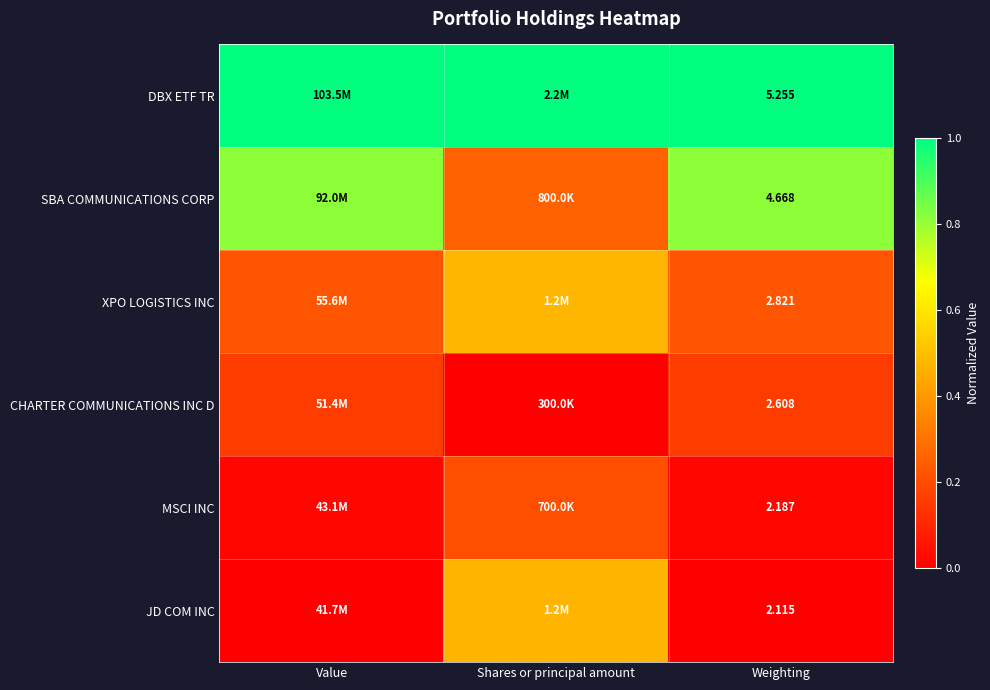

What is the approximate value of XPO LOGISTICS INC at Shares or principal amount?

0.5